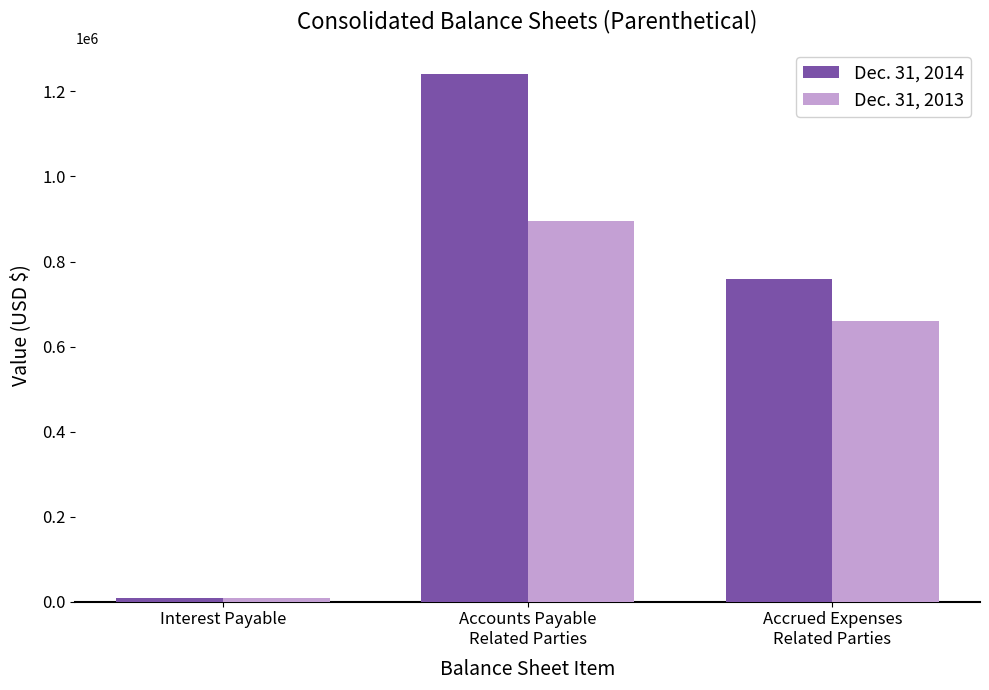

What is the approximate value of Dec. 31, 2014 at Interest Payable, to the nearest 100?

8300